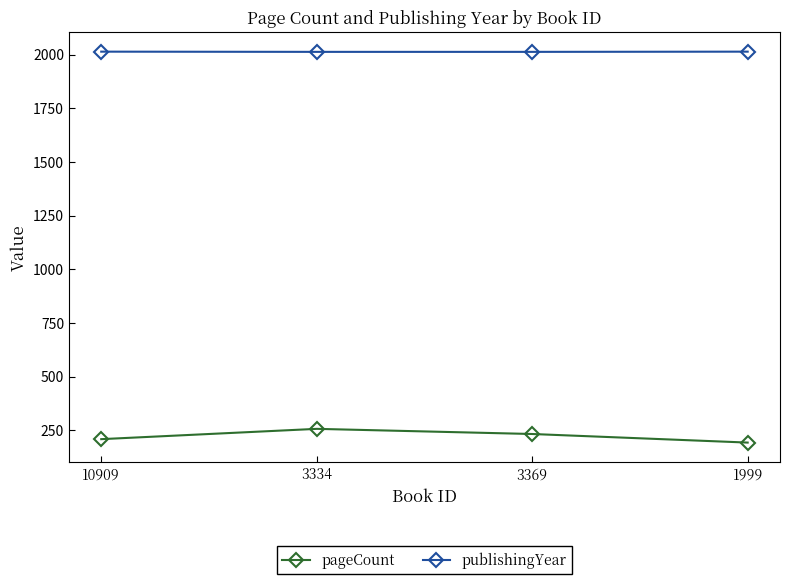

At how many categories does at least one series exceed 836?

4